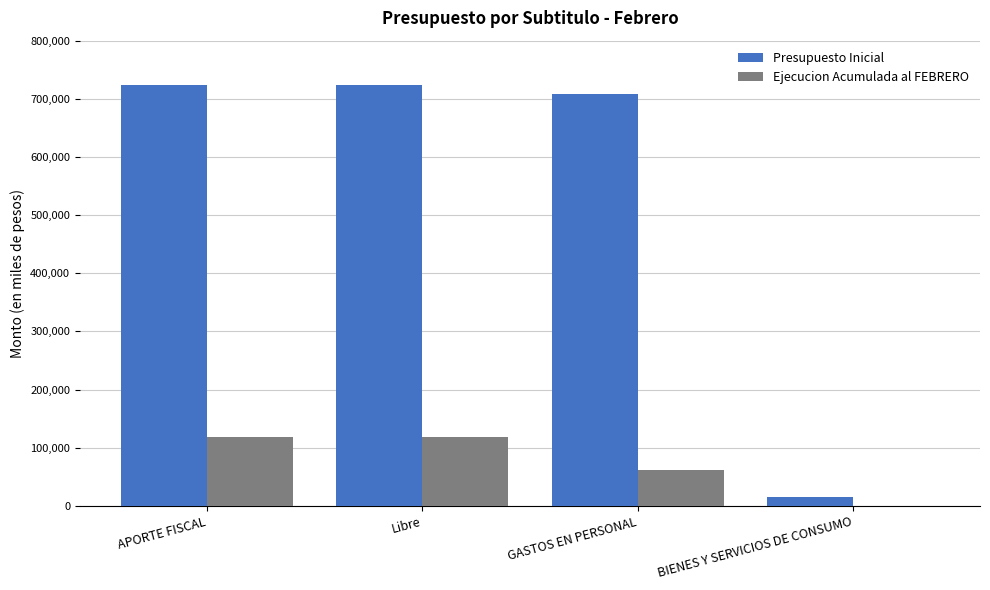

How many categories are shown in the chart?

4